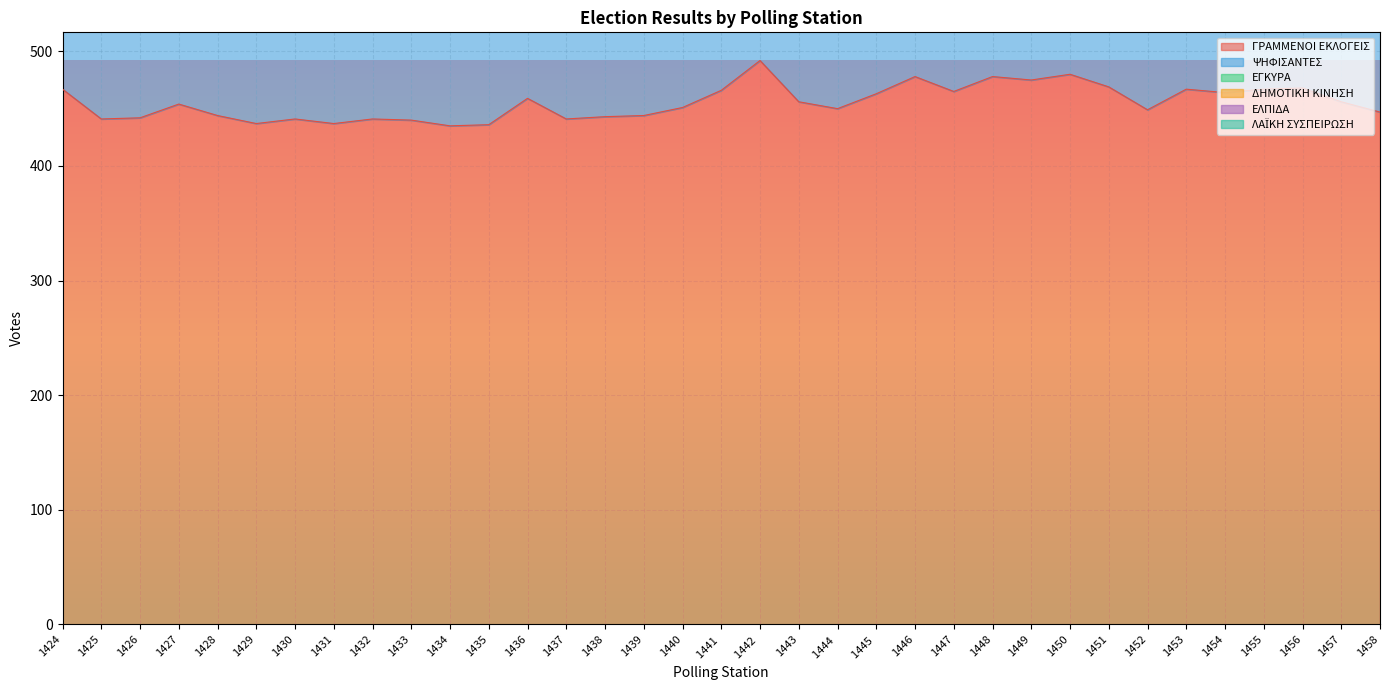

Where is the first local maximum for ΛΑΪΚΗ ΣΥΣΠΕΙΡΩΣΗ?

1428